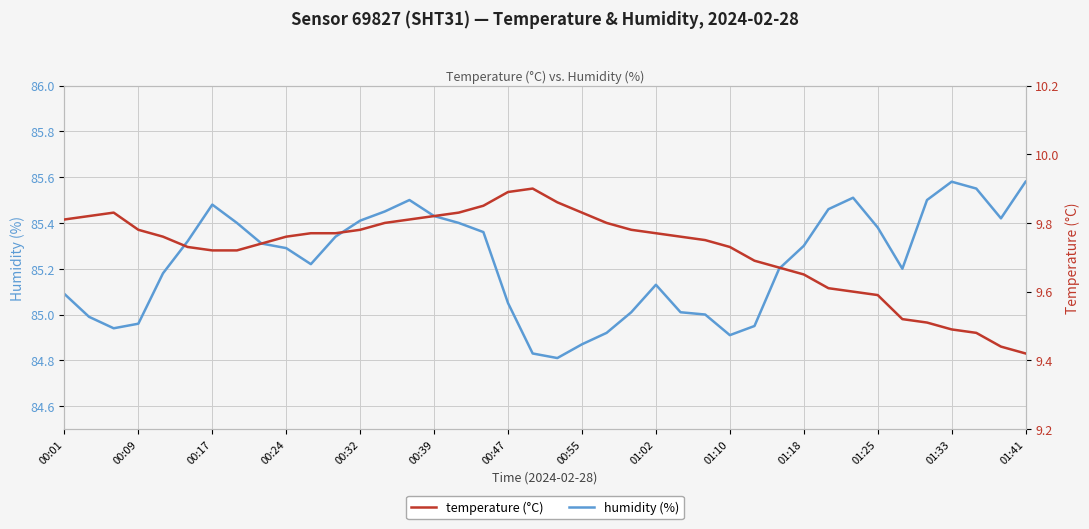

How many distinct data groups are displayed?

2